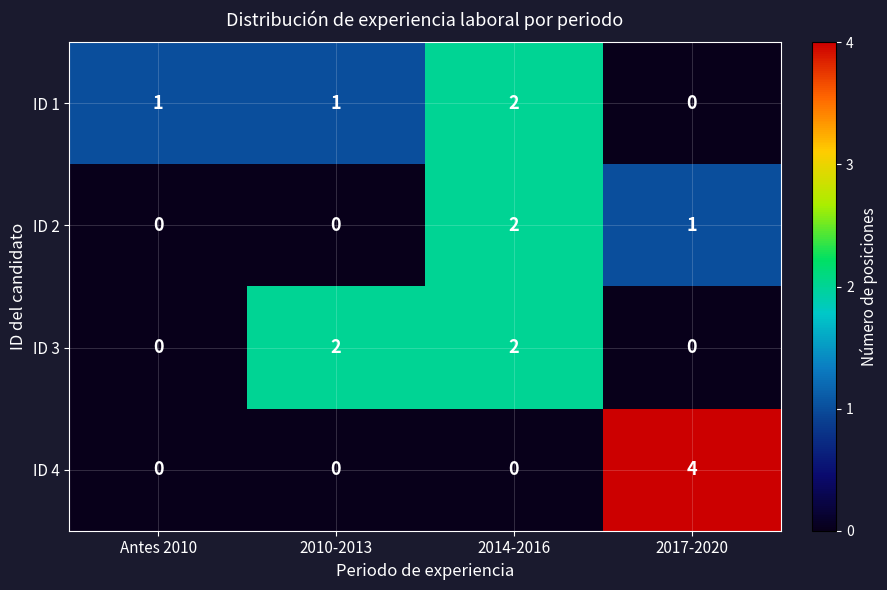

What is the sum of all ID 1 values?

4